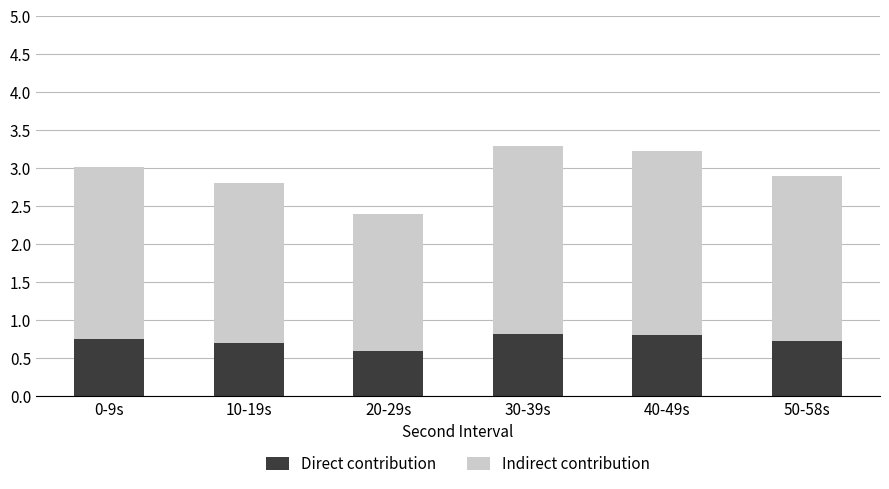

What is the average value of the Direct contribution series?

0.7